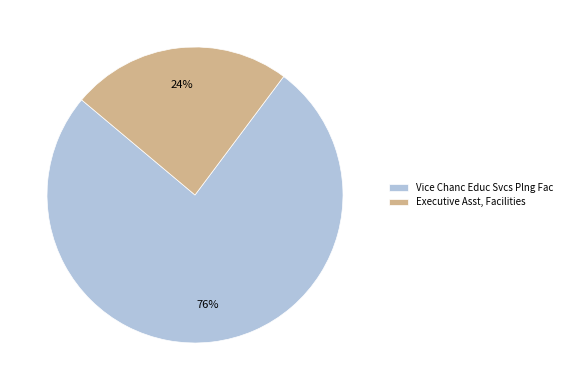

Count the number of slices in the pie.

2